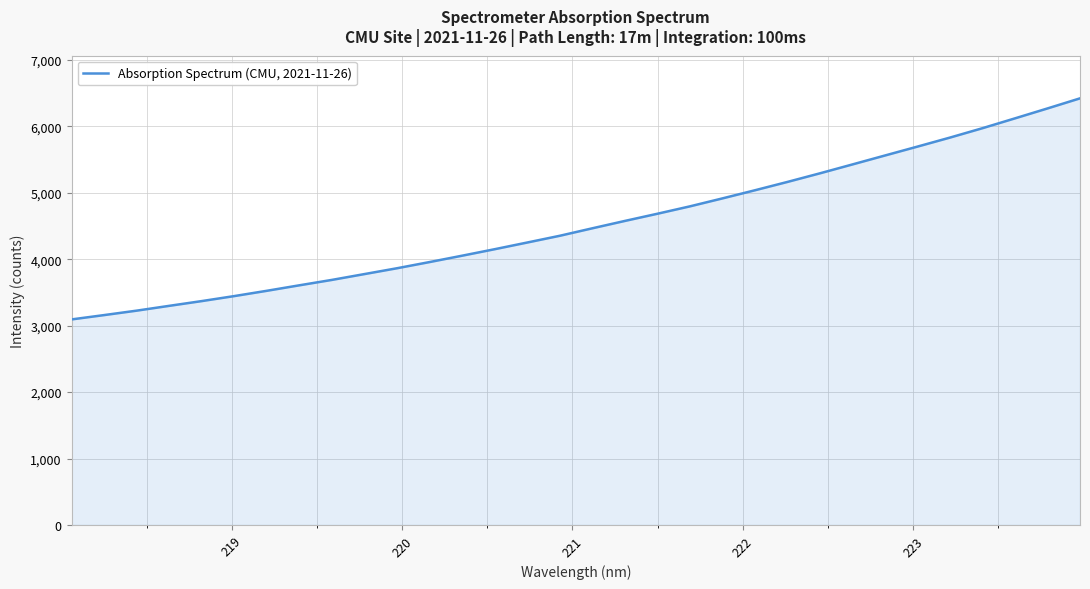

What is the greatest value displayed?

6423.2